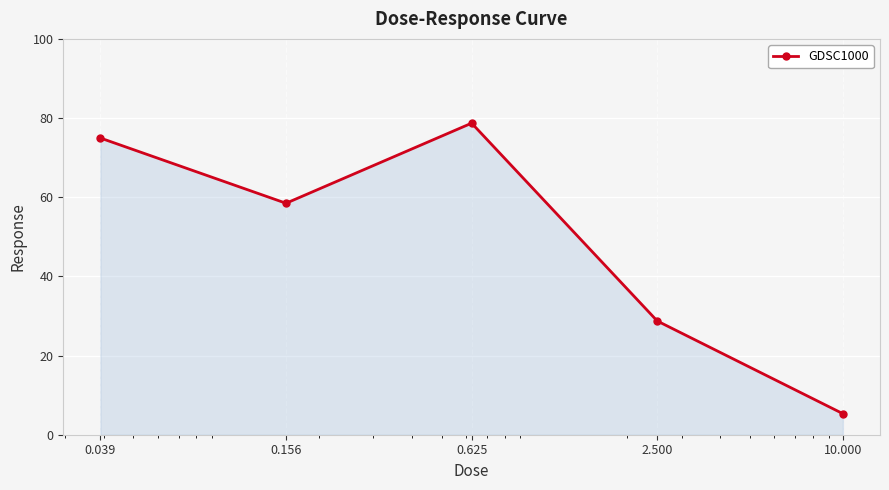

What is the value of the 5th point from the left?

5.3